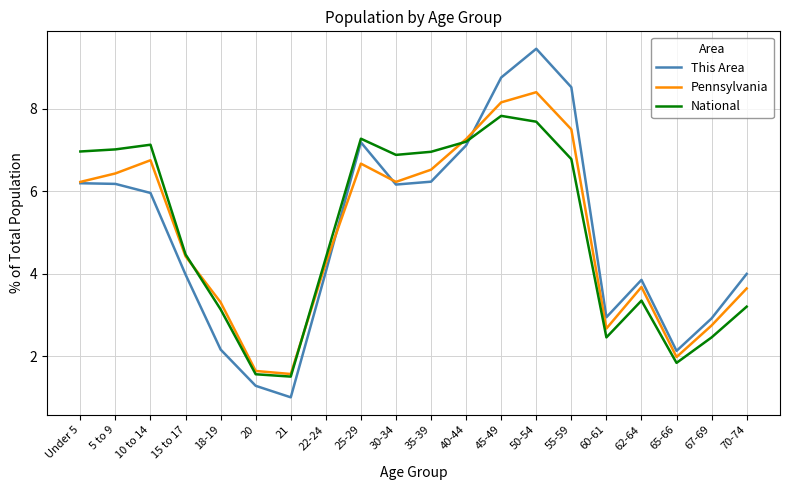

Which series changed the most between Under 5 and 60-61?

National